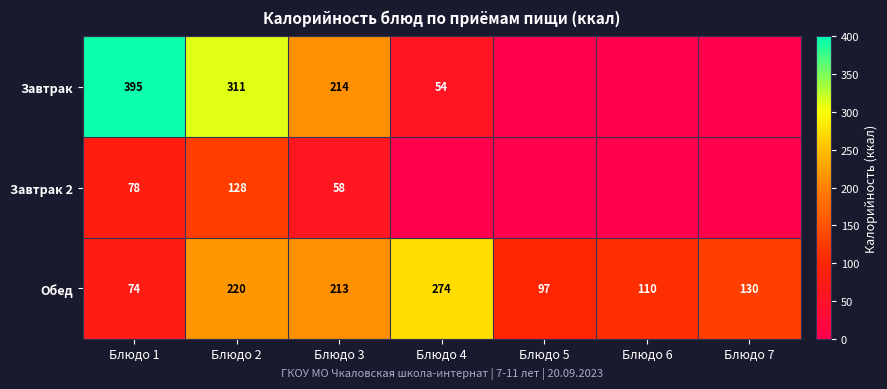

Rank the series at Блюдо 1 from highest to lowest value.

Завтрак, Завтрак 2, Обед